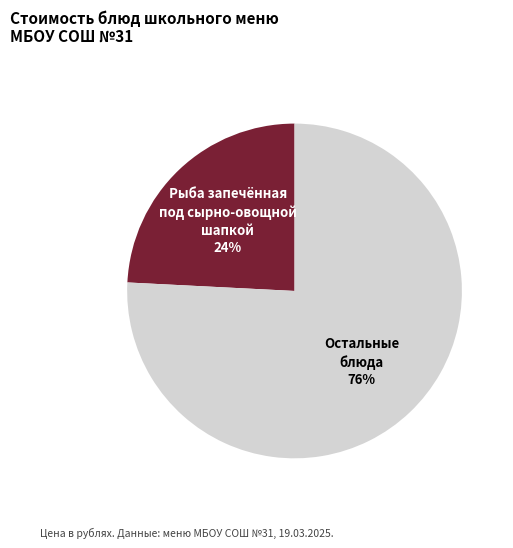

What percentage is the Остальные блюда slice, to the nearest percent?

76%